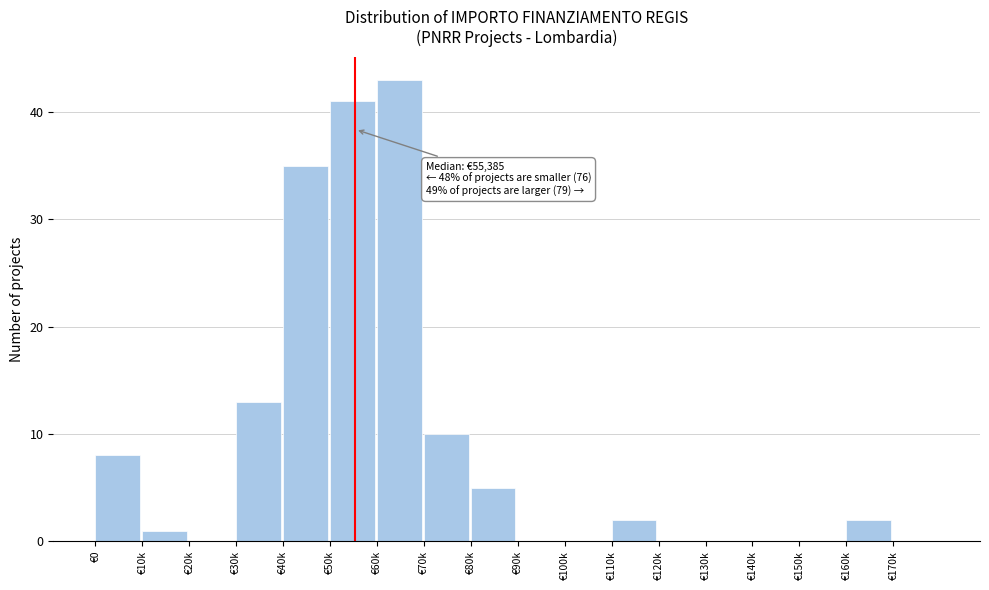

Reading left to right, what are all the values shown in this chart?

€0=8	€10k=1	€20k=0	€30k=13	€40k=35	€50k=41	€60k=43	€70k=10	€80k=5	€90k=0	€100k=0	€110k=2	€120k=0	€130k=0	€140k=0	€150k=0	€160k=2	€170k=0